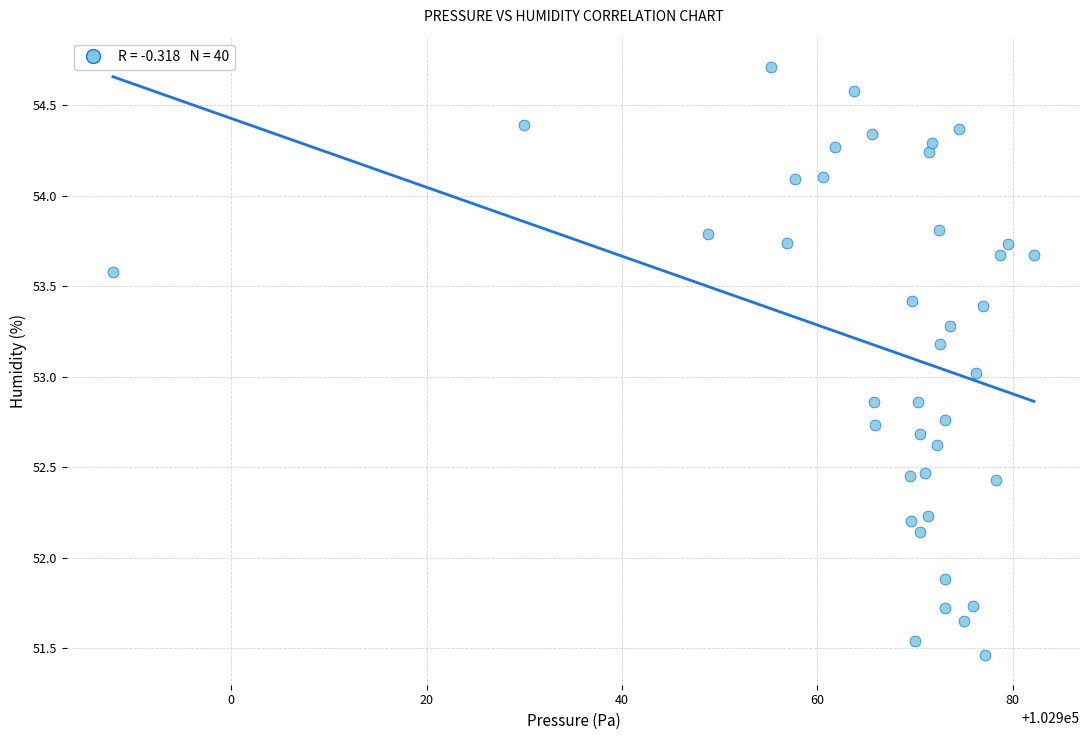

What is the range of X values (max minus min)?

94.2